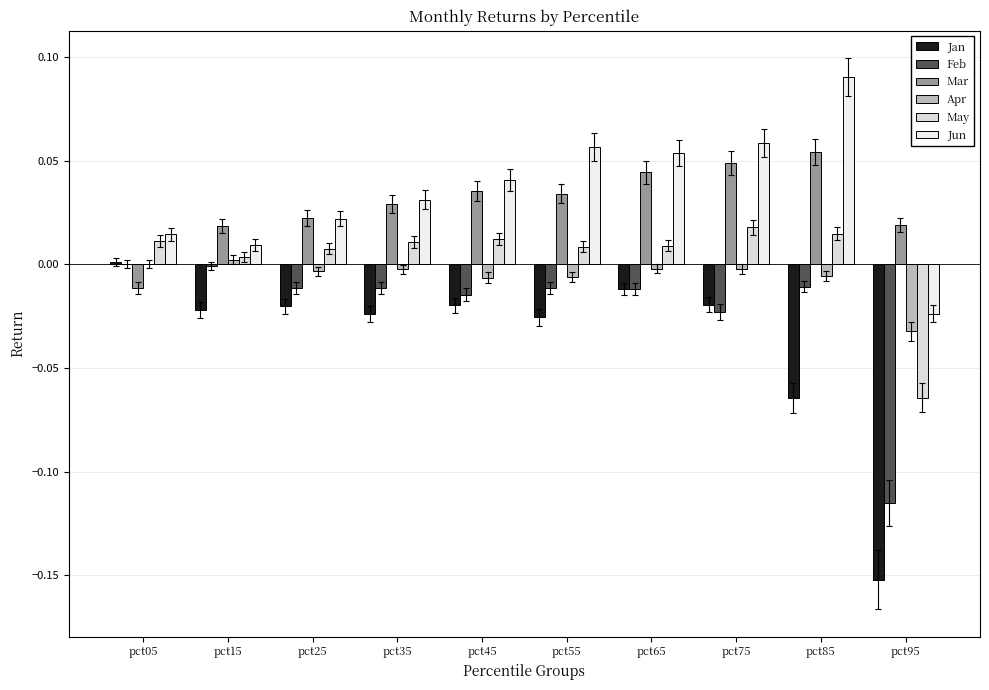

Rank the categories by Apr value from lowest to highest.

pct95, pct45, pct55, pct85, pct25, pct35, pct75, pct65, pct05, pct15